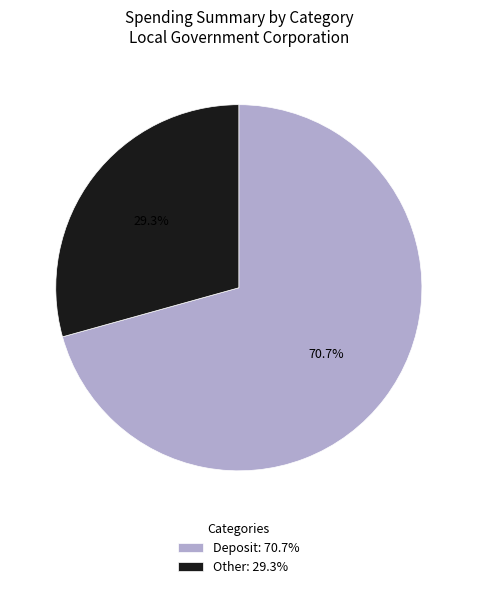

Combined, do Other: 29.3% and Deposit: 70.7% account for over 50%?

Yes